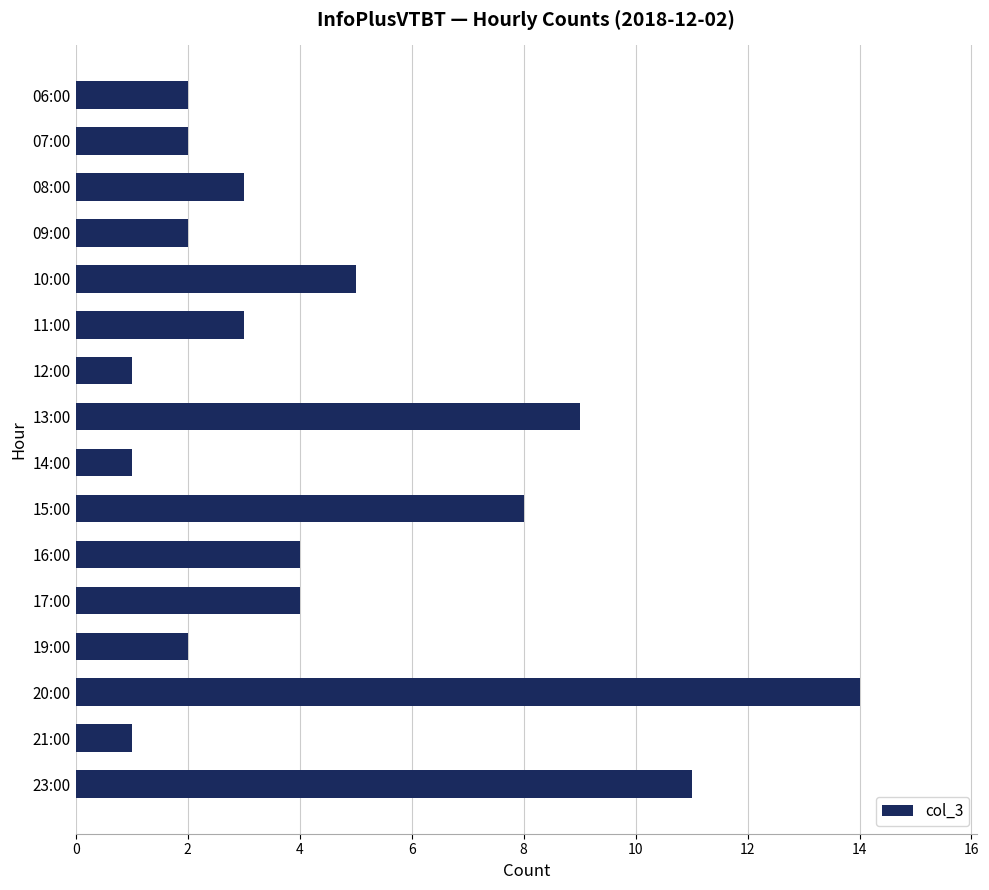

What is the label of the 13th bar from the bottom?

09:00